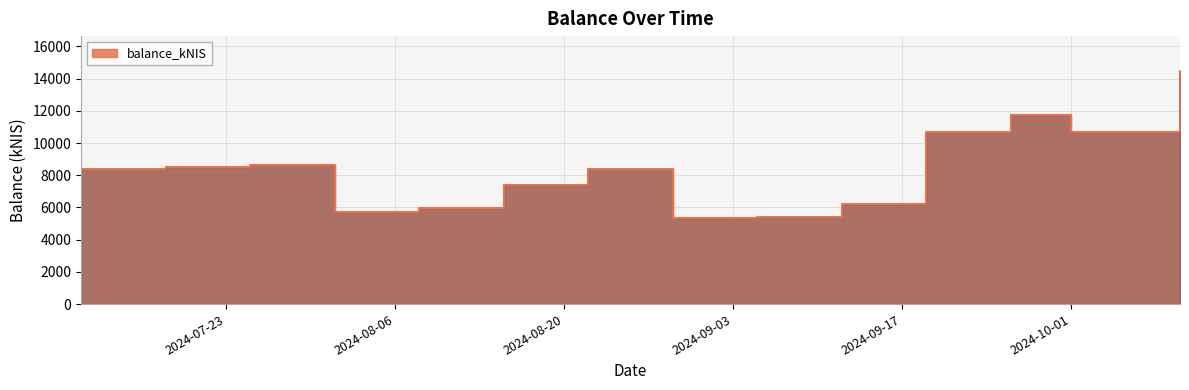

What is the label of the 3rd point from the right?

2024-09-26